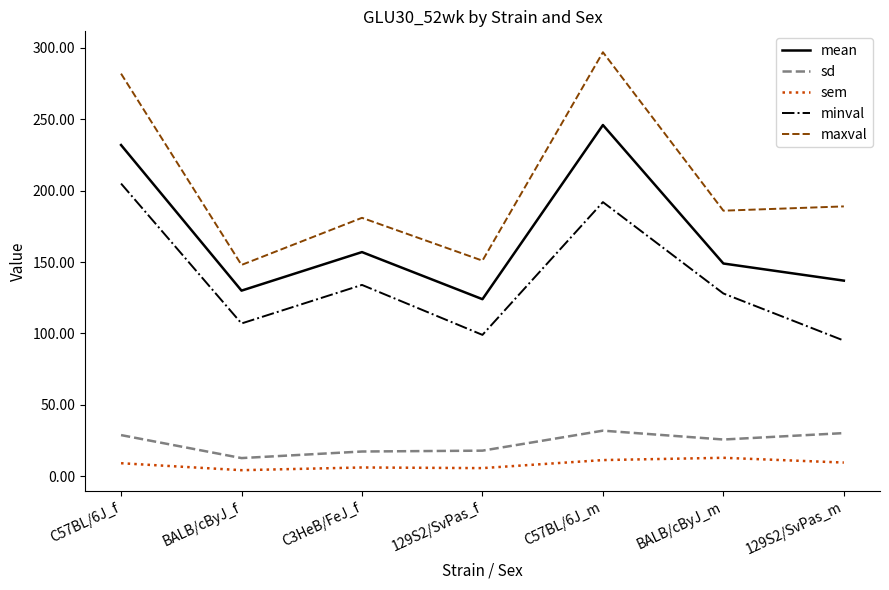

What is the lowest value of the mean series?

124.0